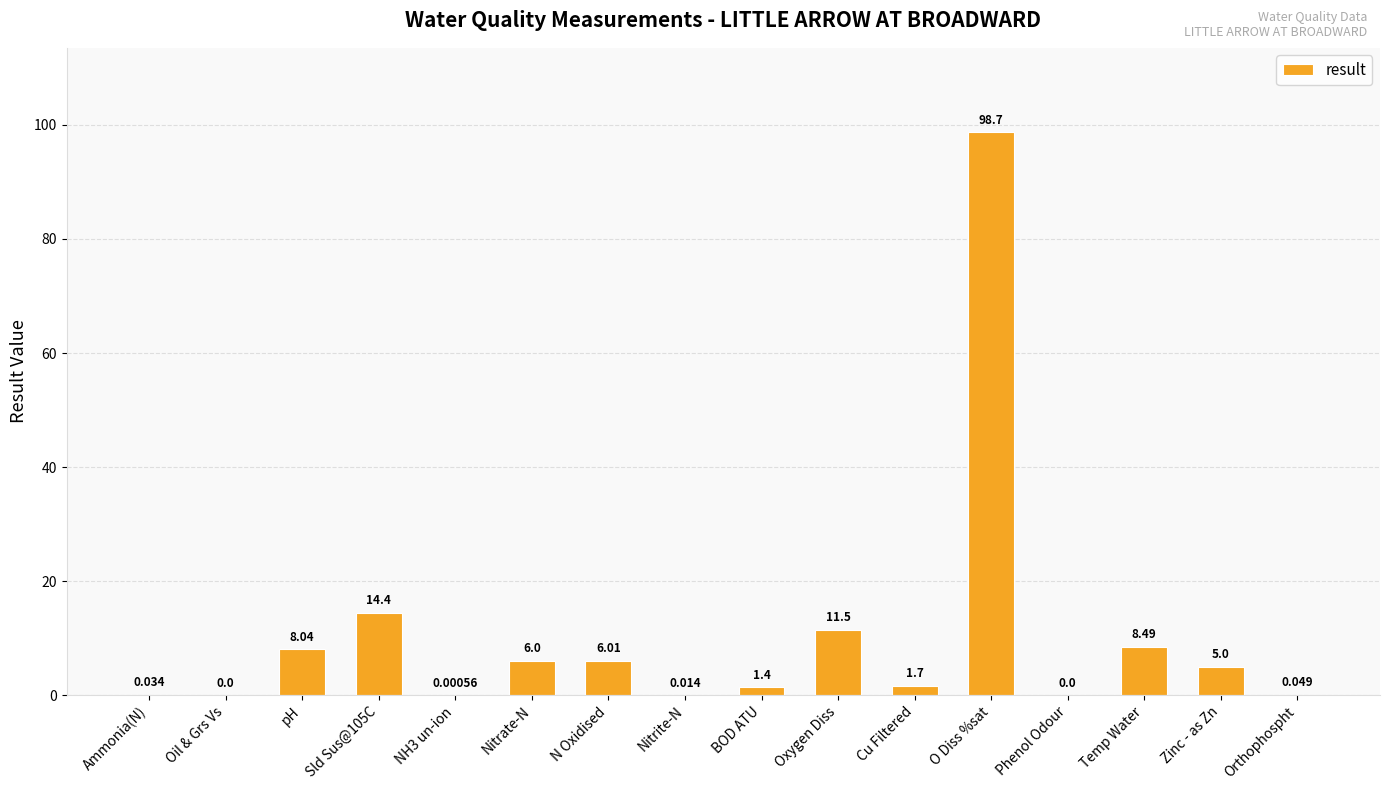

Where does the data first go above 5?

pH